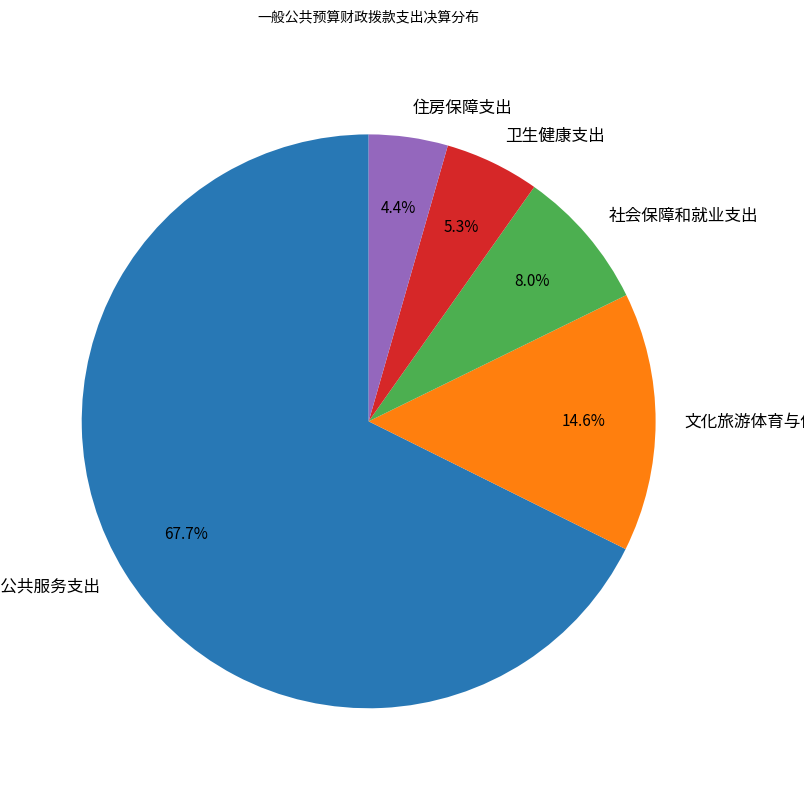

The 卫生健康支出 slice represents 1% of the pie. True or false?

False